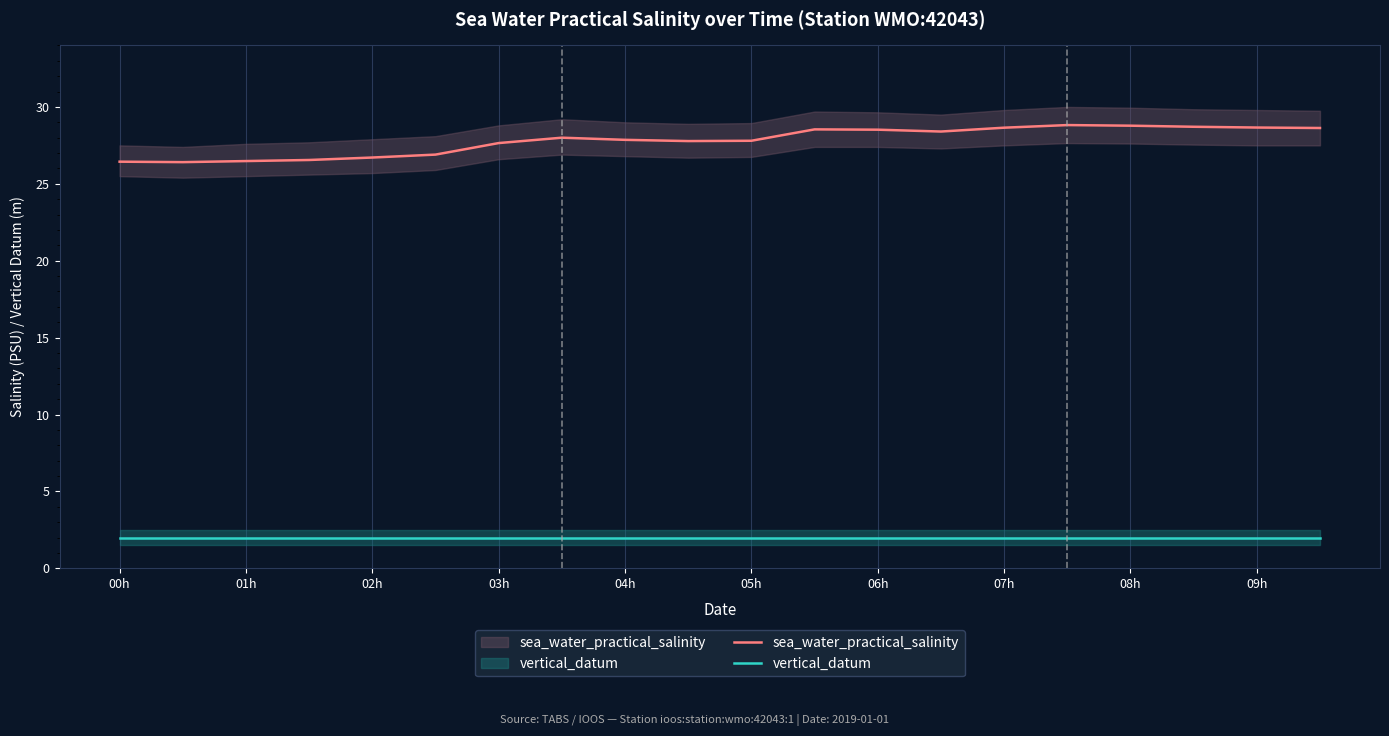

The value of sea_water_practical_salinity at 19 is 14.8. True or false?

False